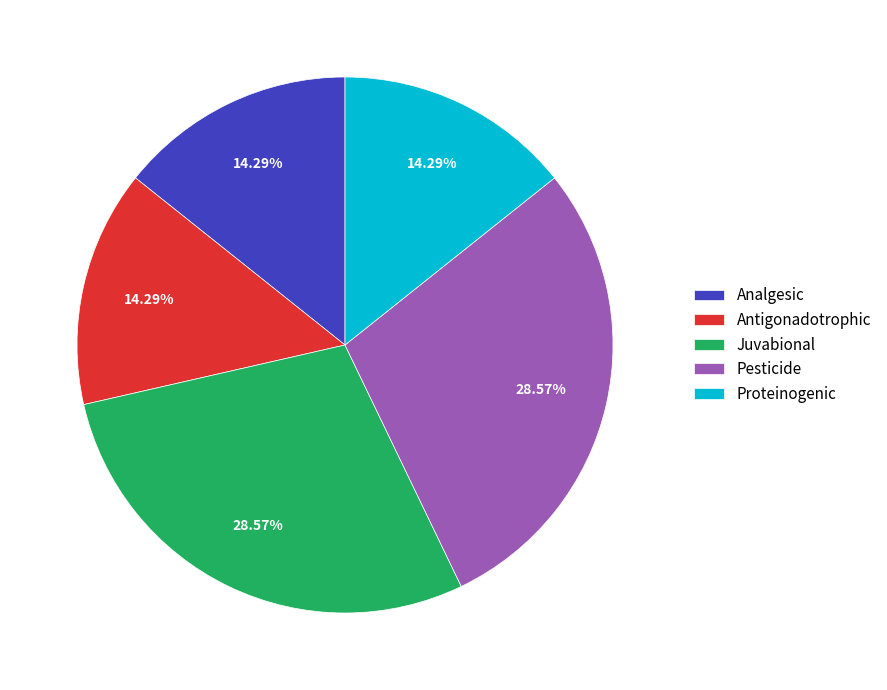

Is Juvabional the majority of the pie?

No